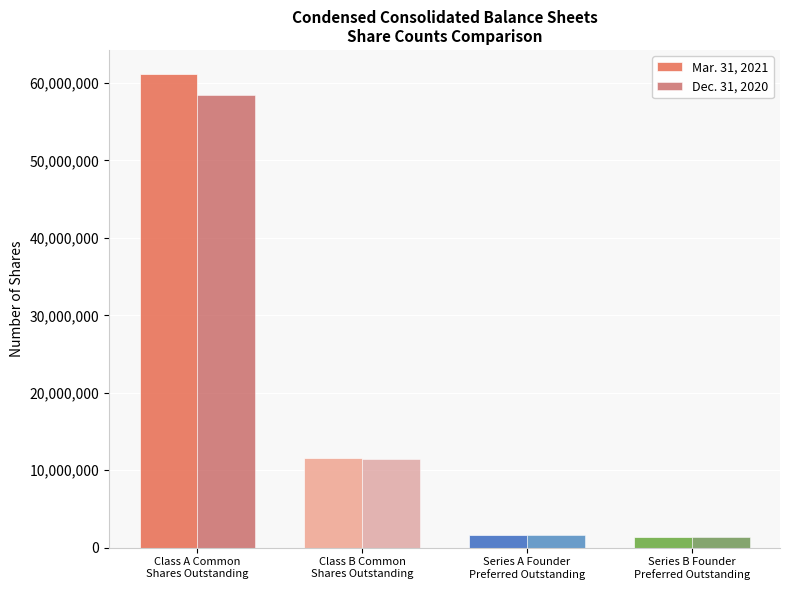

At which category is the sum across all series the highest?

Class A Common
Shares Outstanding